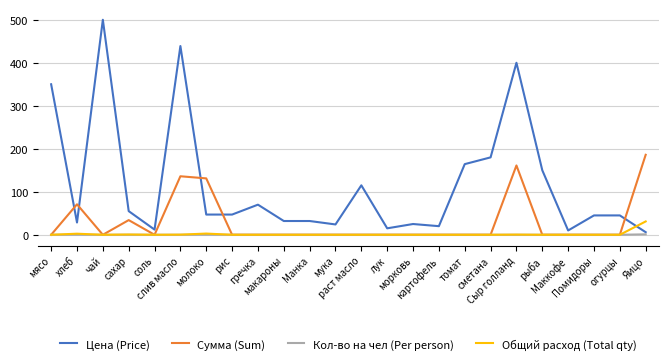

Rank the series by their maximum value, from highest to lowest.

Цена (Price), Сумма (Sum), Общий расход (Total qty), Кол-во на чел (Per person)